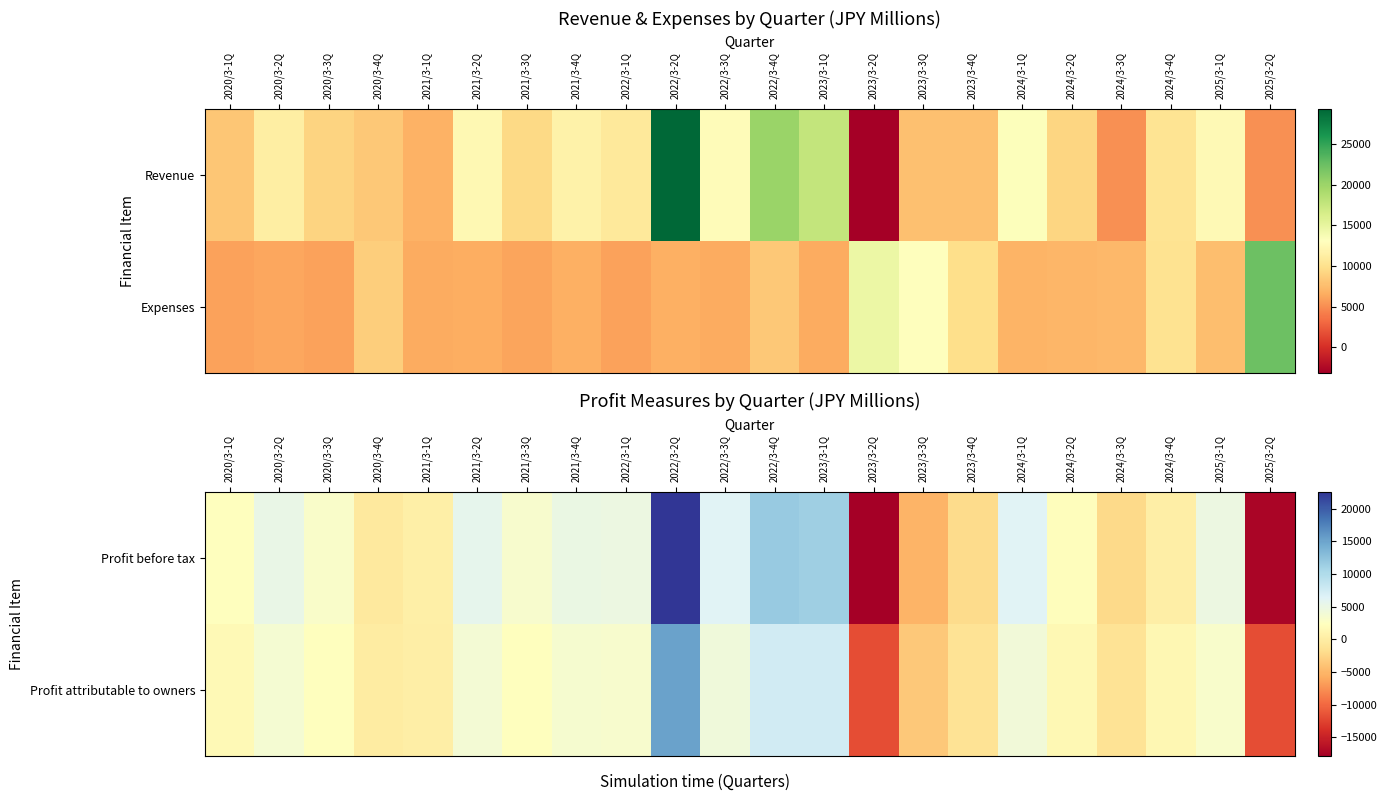

Which series changed the most between 2024/3-3Q and 2025/3-1Q?

Profit before tax